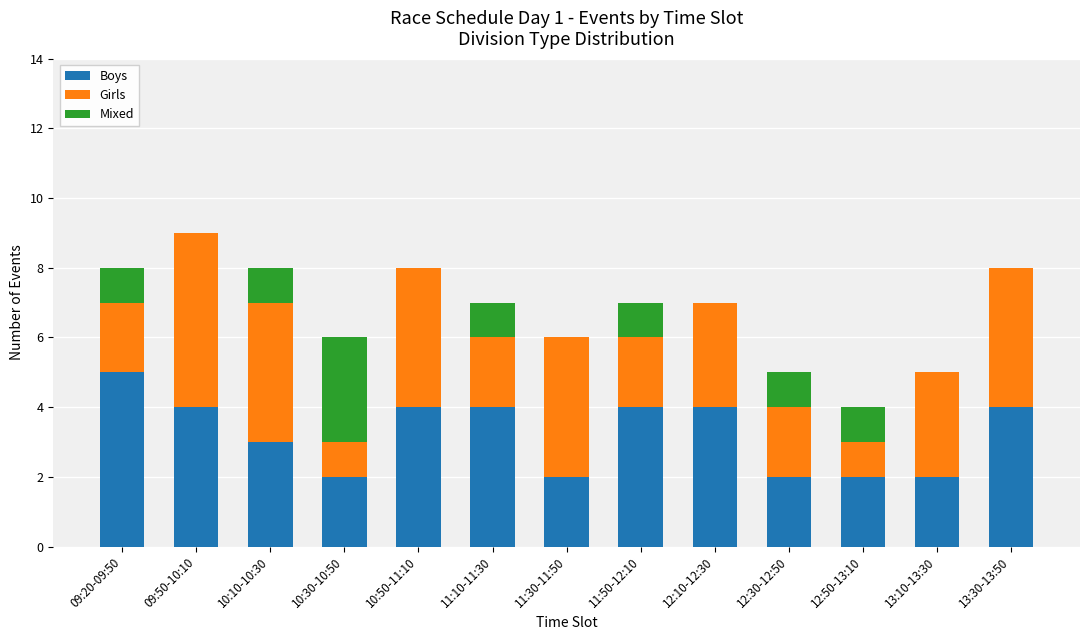

Count the number of categories in the chart.

13